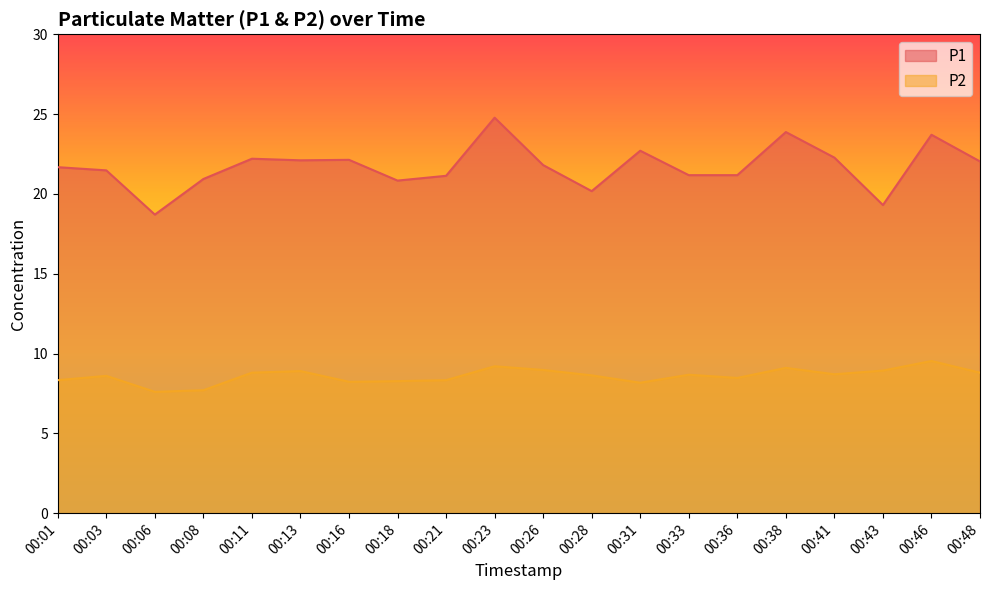

Which category has the lowest value across all series?

00:06